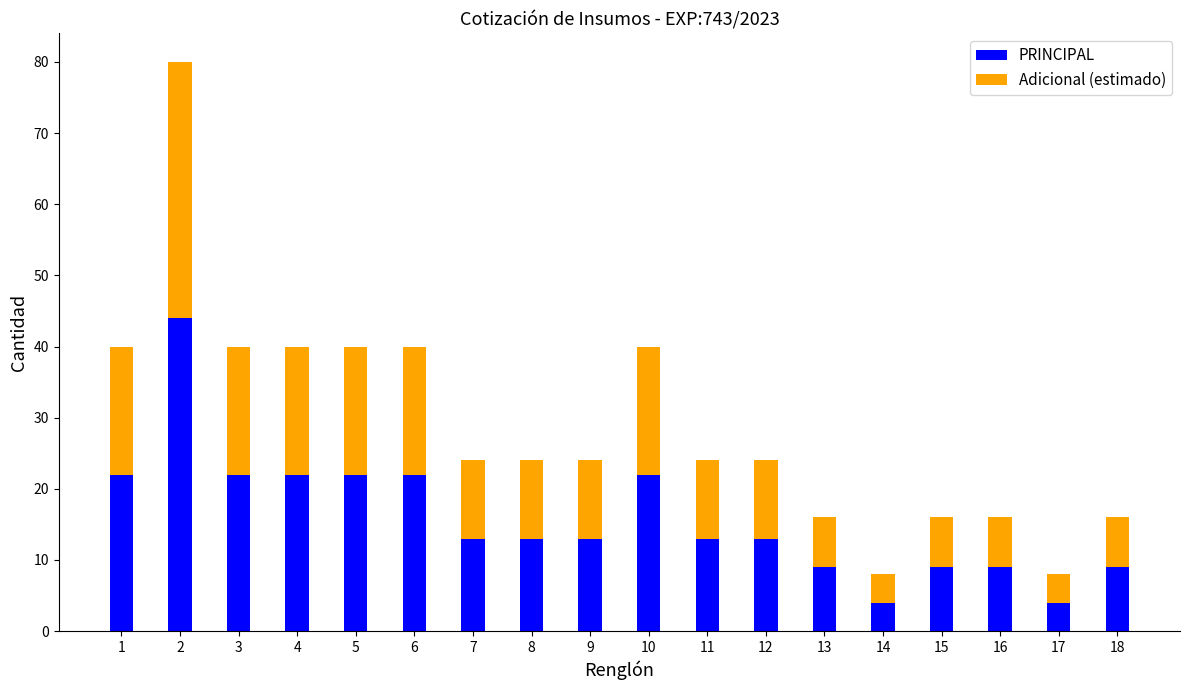

The PRINCIPAL series shows 22 at 5. True or false?

True